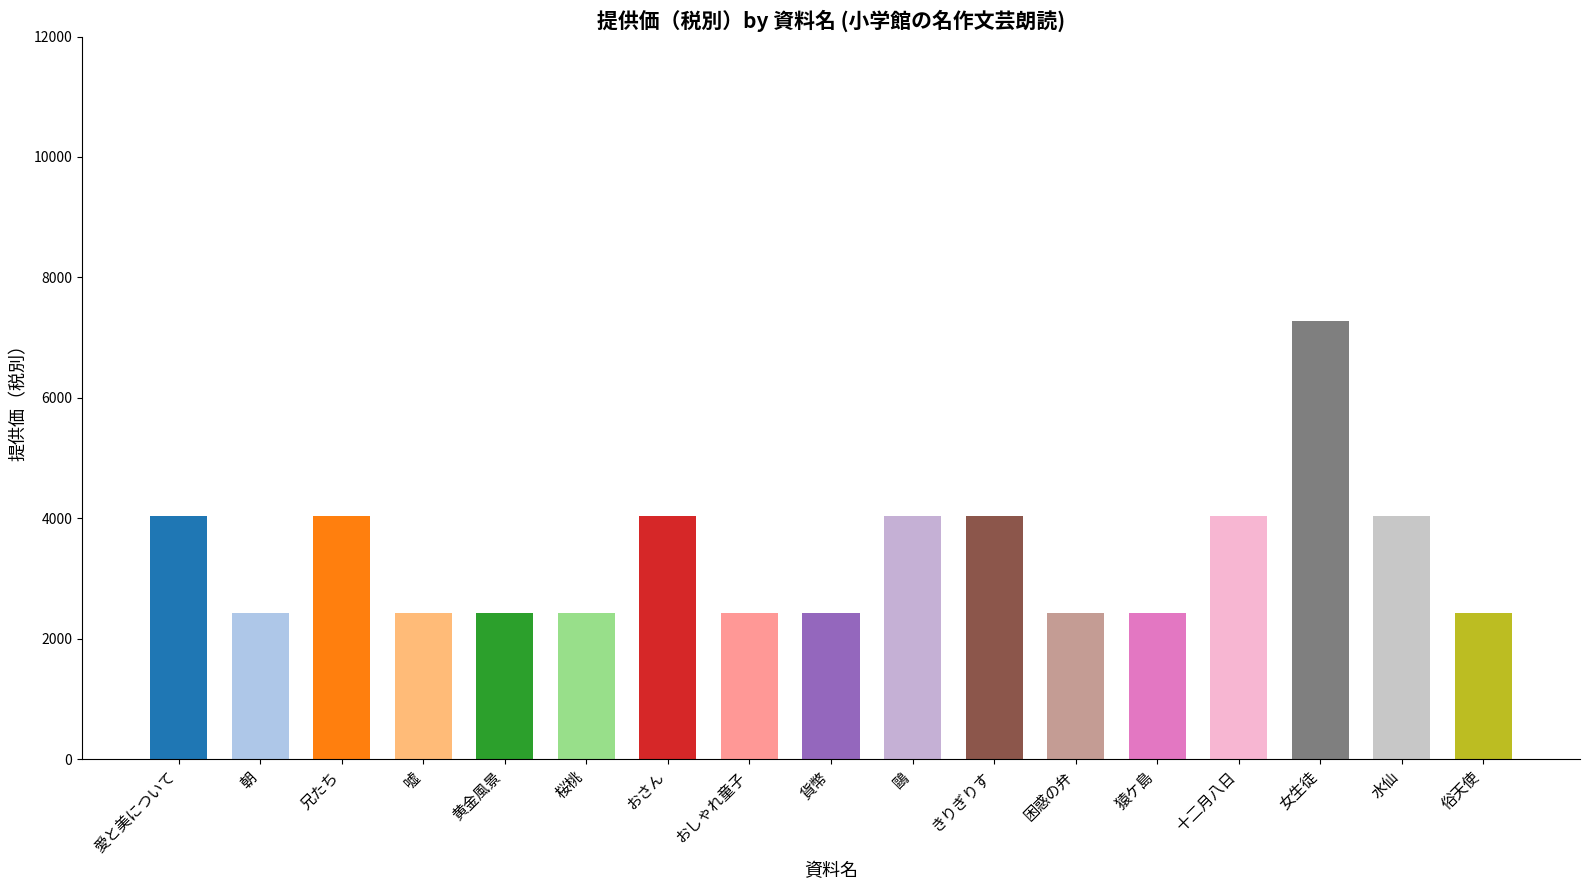

What is the sum of the values at 困惑の弁 and 桜桃?

4846